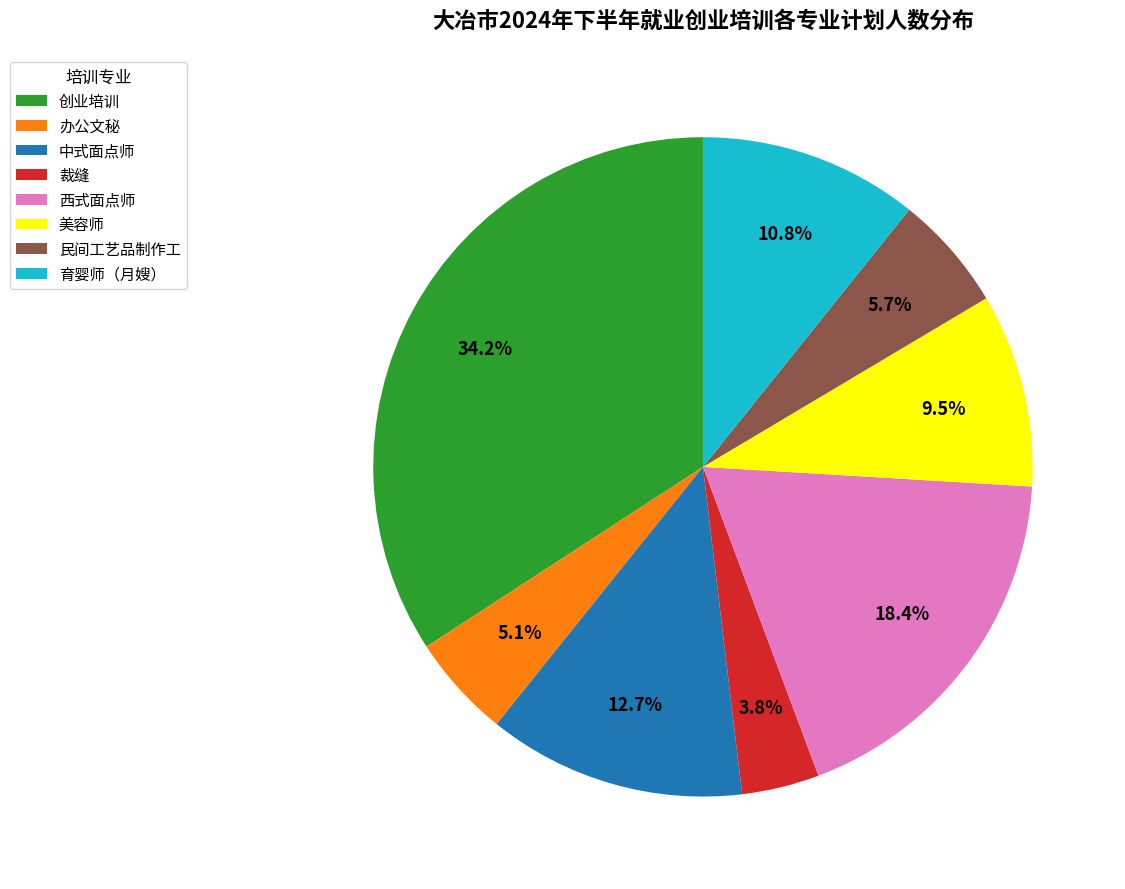

To the nearest percent, what is the difference between the largest and smallest slice percentages?

30%